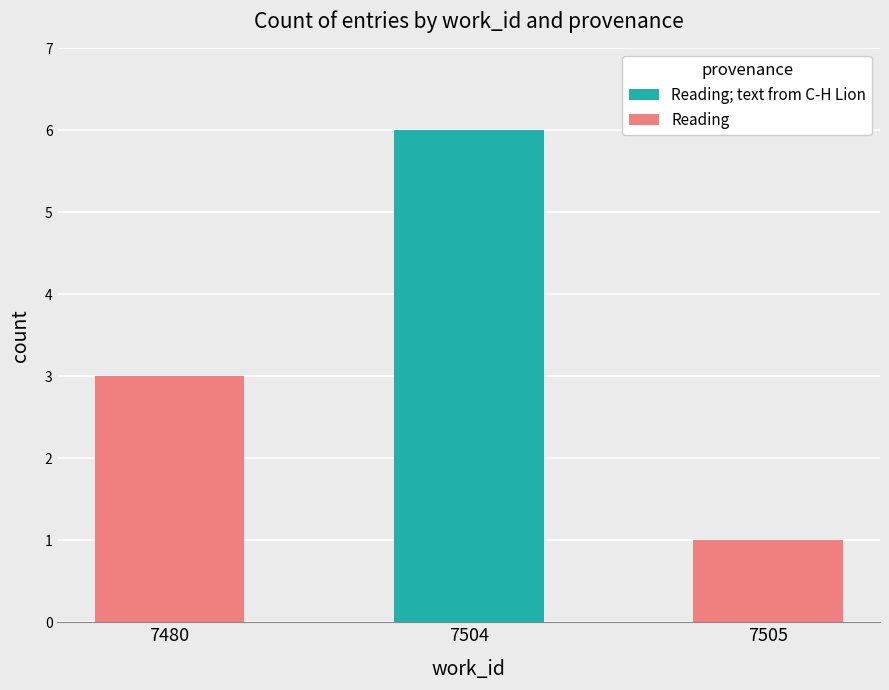

What is the total value across all series at 7480?

3